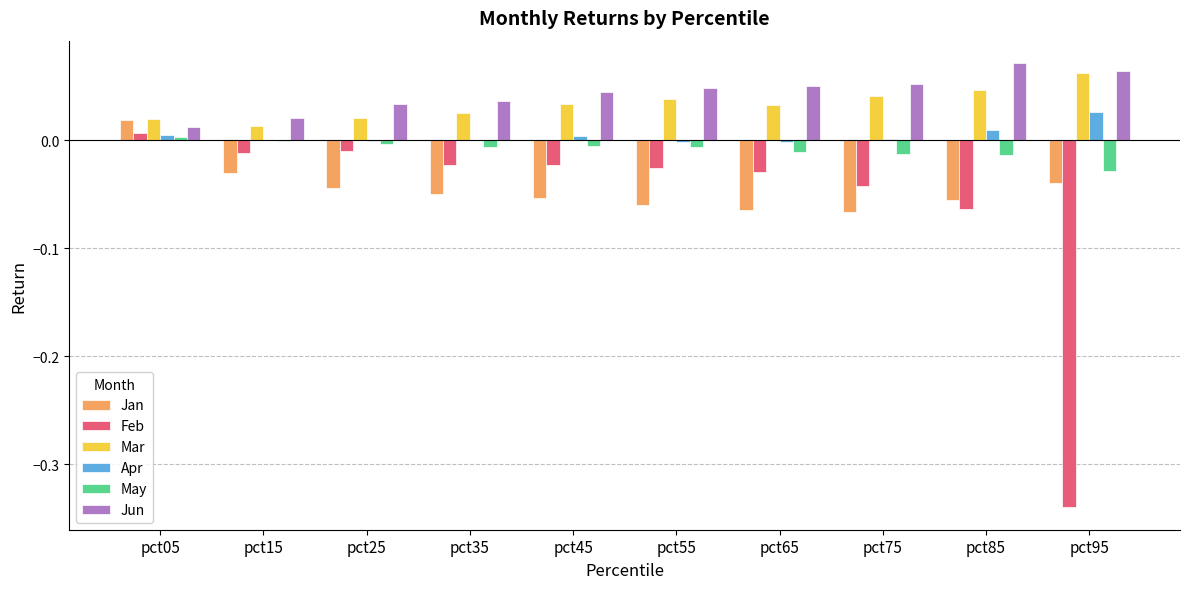

What is the sum of all Jun values?

0.4